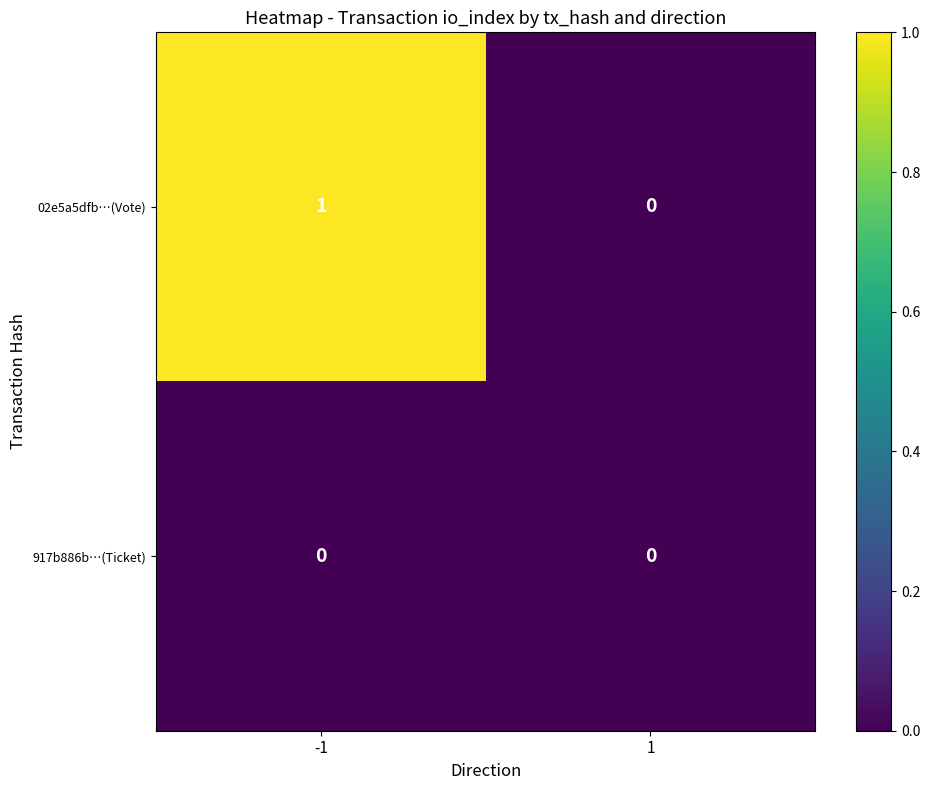

The 02e5a5dfb…(Vote) series shows 1 at 1. True or false?

False